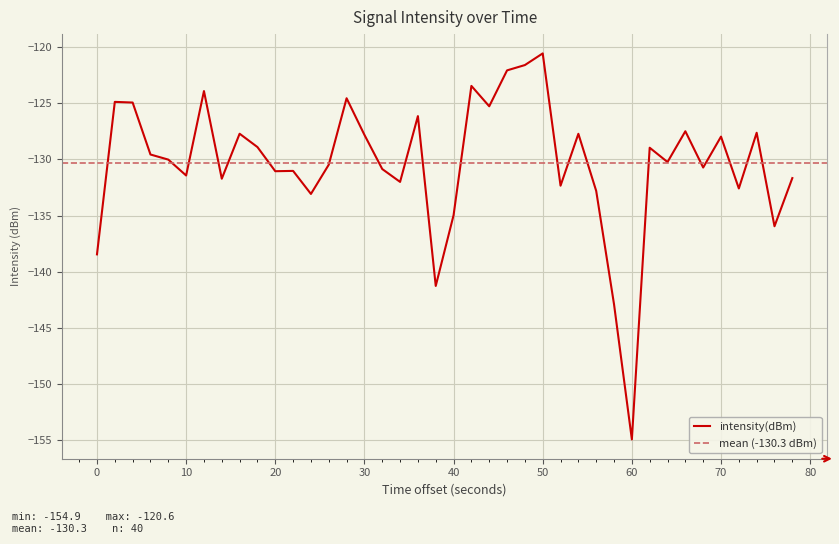

How many points are higher than both their immediate neighbors (excluding endpoints)?

13